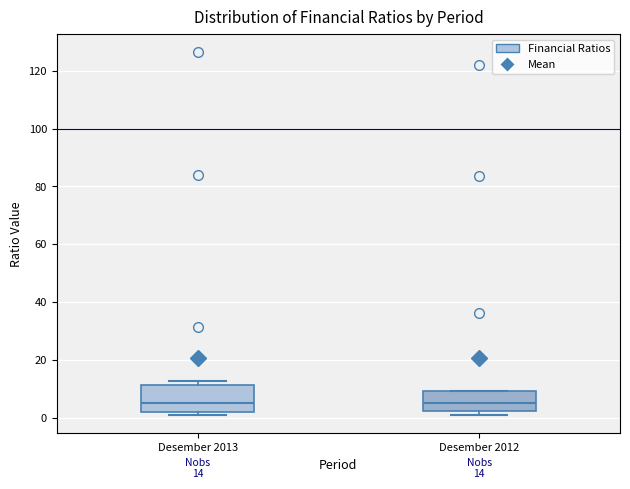

Comparing the boxes themselves (not the whiskers), which one is the tallest?

Desember 2013